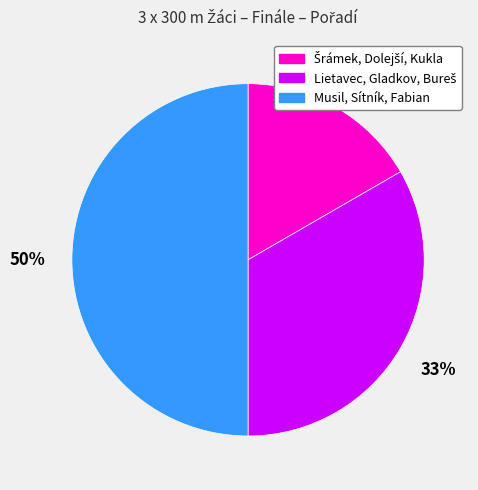

How many segments does this pie chart have?

3